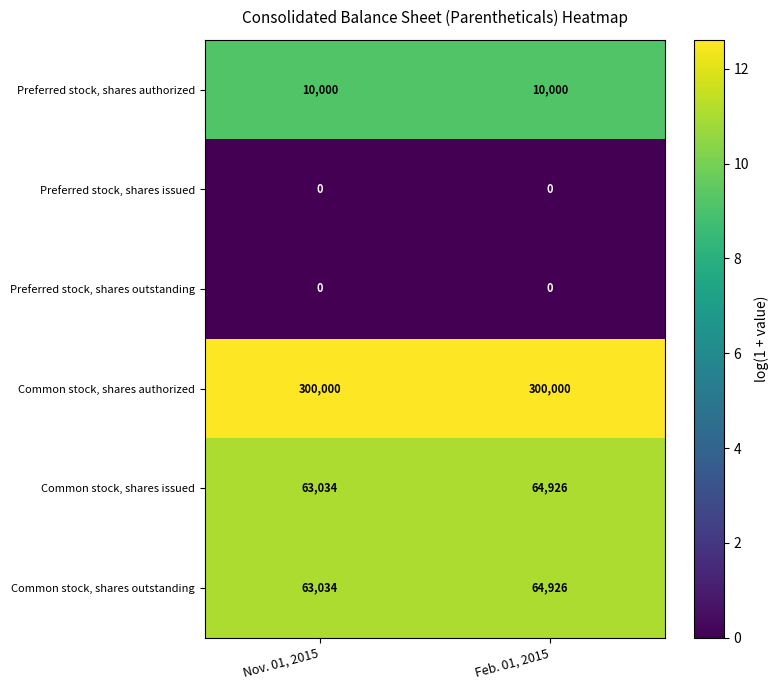

Reading left to right, what are all the values shown in this chart?

Preferred stock, shares authorized: Nov. 01, 2015=10000	Feb. 01, 2015=10000
Preferred stock, shares issued: Nov. 01, 2015=0	Feb. 01, 2015=0
Preferred stock, shares outstanding: Nov. 01, 2015=0	Feb. 01, 2015=0
Common stock, shares authorized: Nov. 01, 2015=300000	Feb. 01, 2015=300000
Common stock, shares issued: Nov. 01, 2015=63034	Feb. 01, 2015=64926
Common stock, shares outstanding: Nov. 01, 2015=63034	Feb. 01, 2015=64926